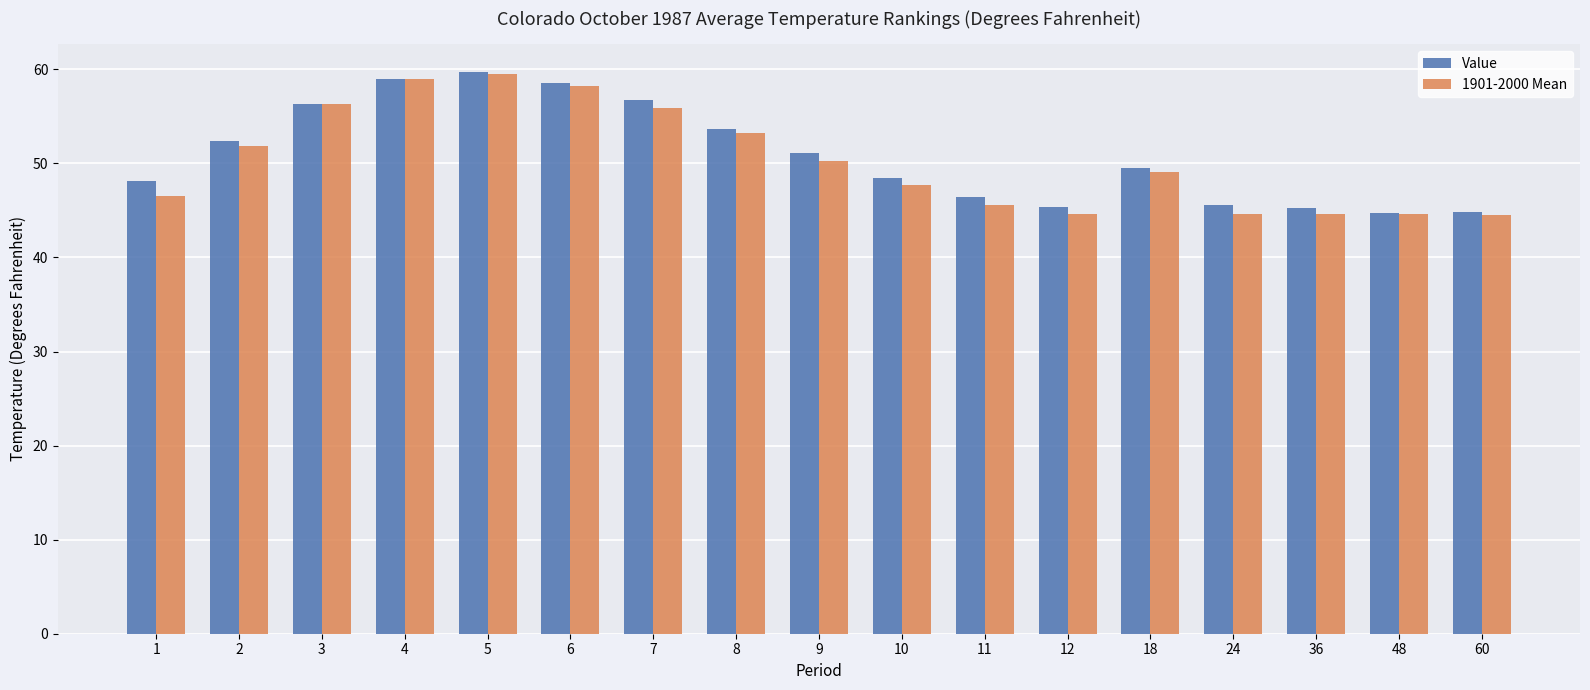

What are all the series names shown in the legend?

Value, 1901-2000 Mean